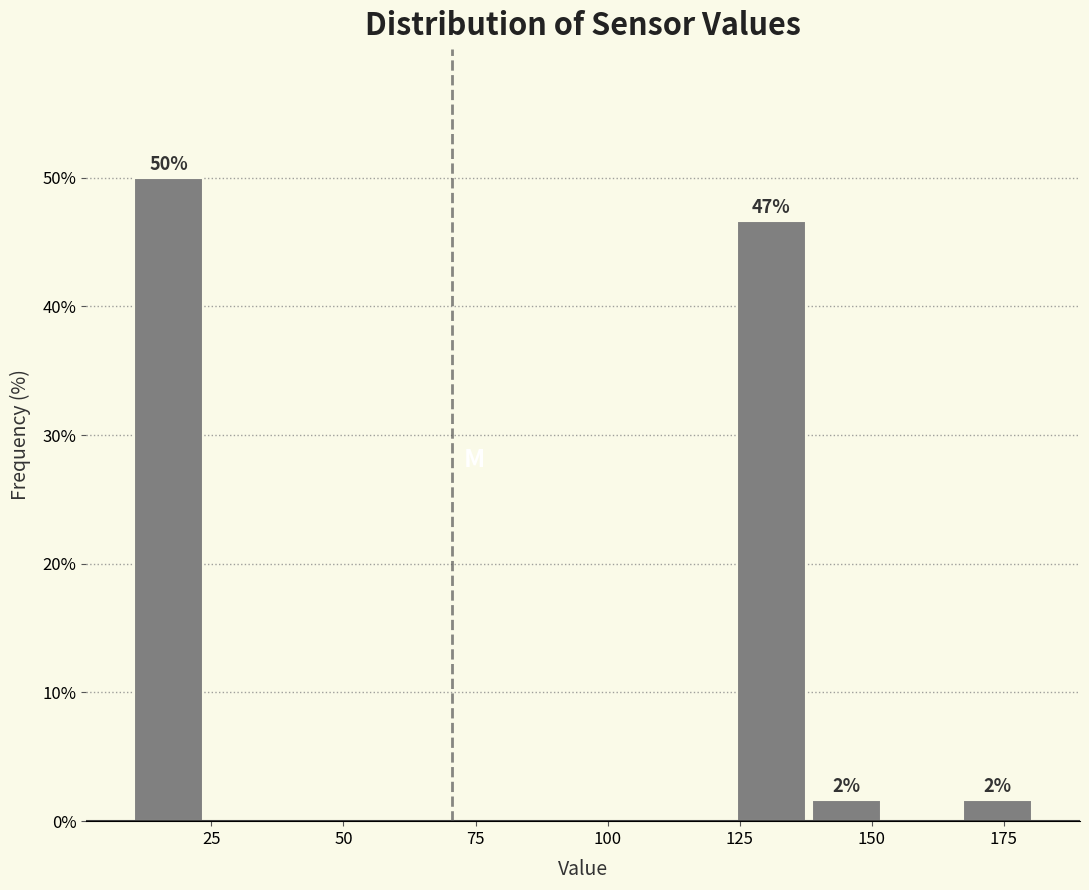

Around what value on the x-axis is the tallest bar? Give the approximate position of its centre, as read against the axis.

15